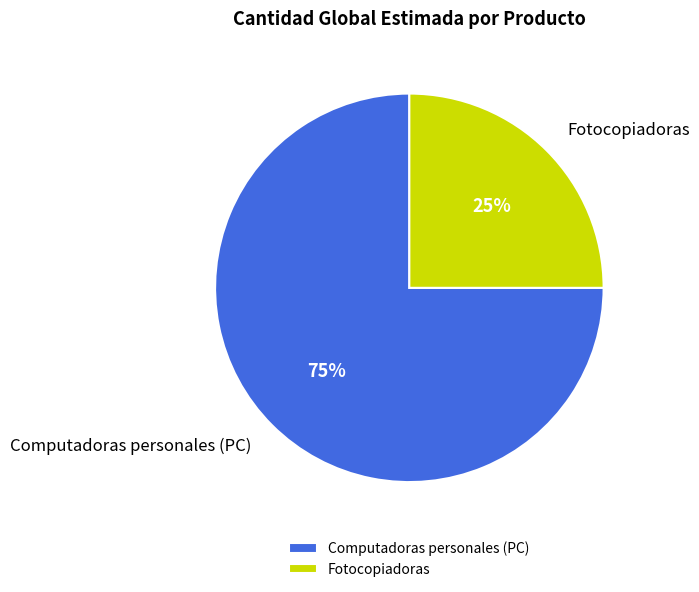

Between Fotocopiadoras and Computadoras personales (PC), which is larger?

Computadoras personales (PC)